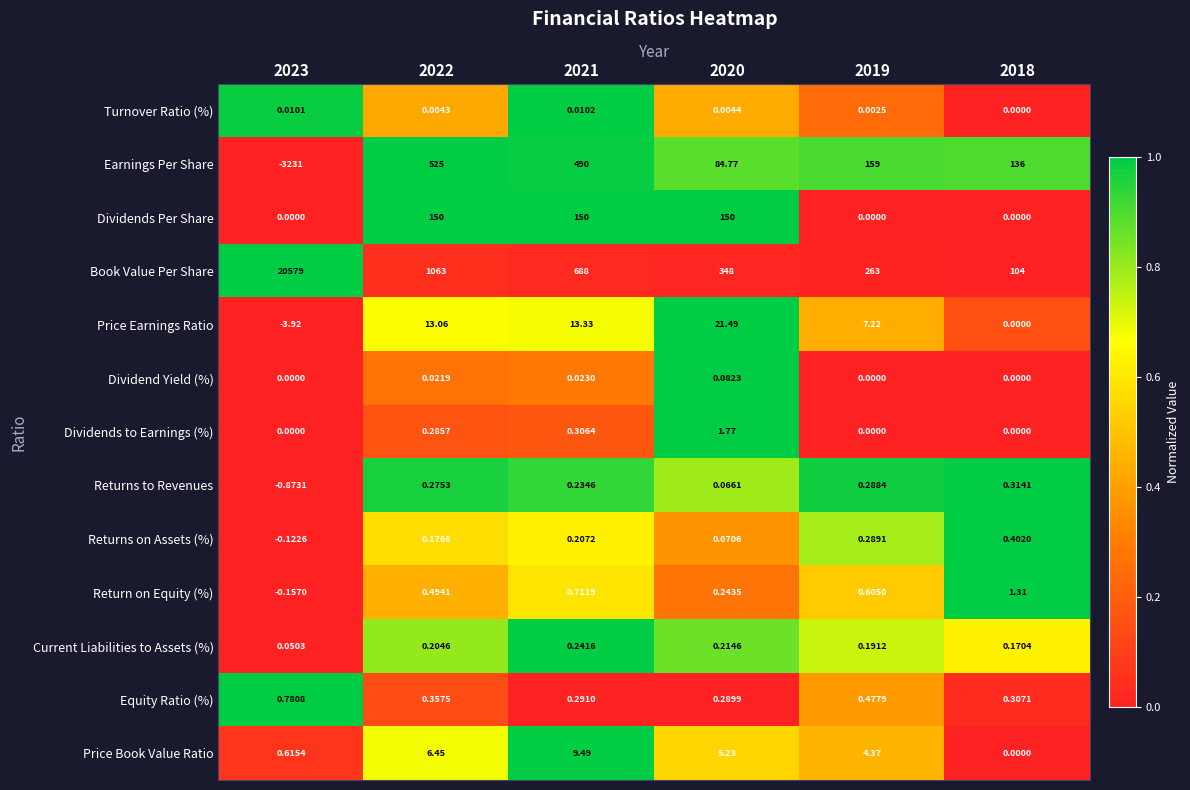

Between 2021 and 2018, which series saw the biggest shift?

Book Value Per Share